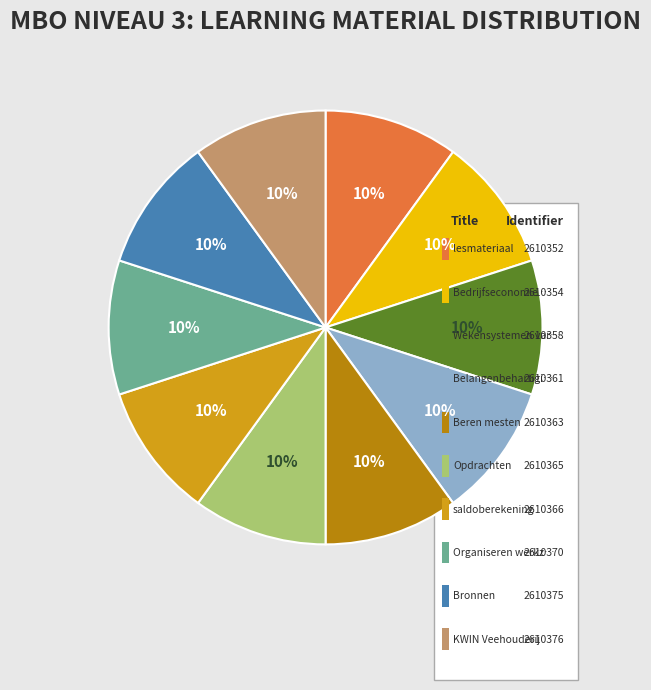

Which category has the biggest portion of the pie?

KWIN Veehouderij